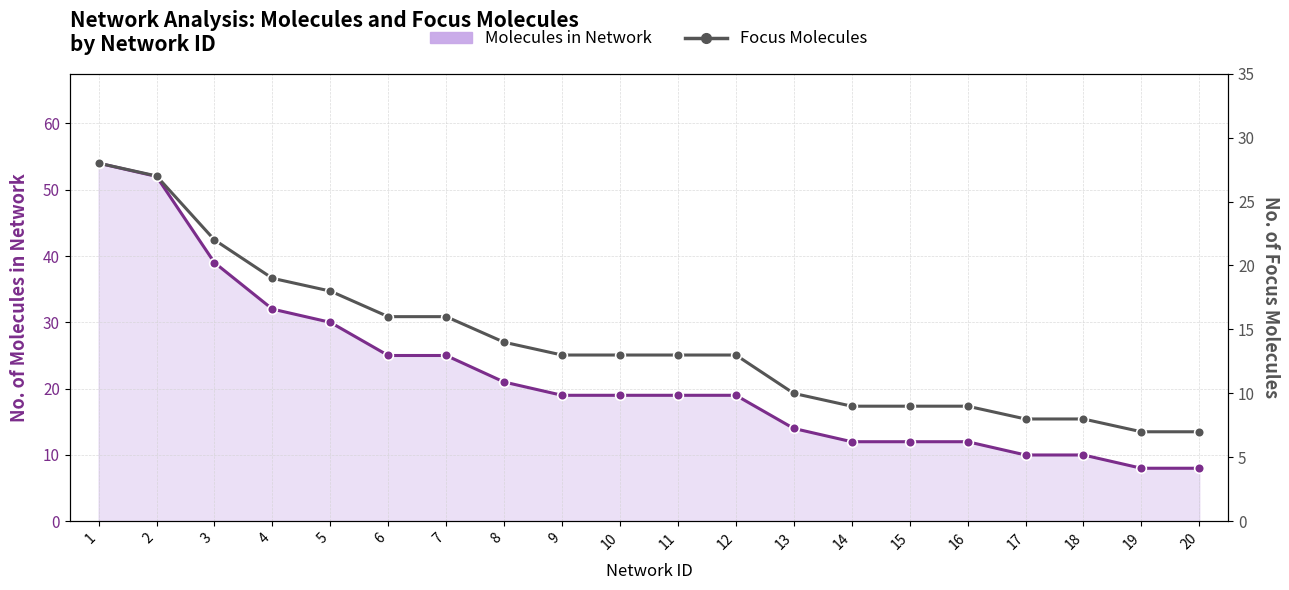

True or false: Focus Molecules has more than 1 interior local peaks.

False